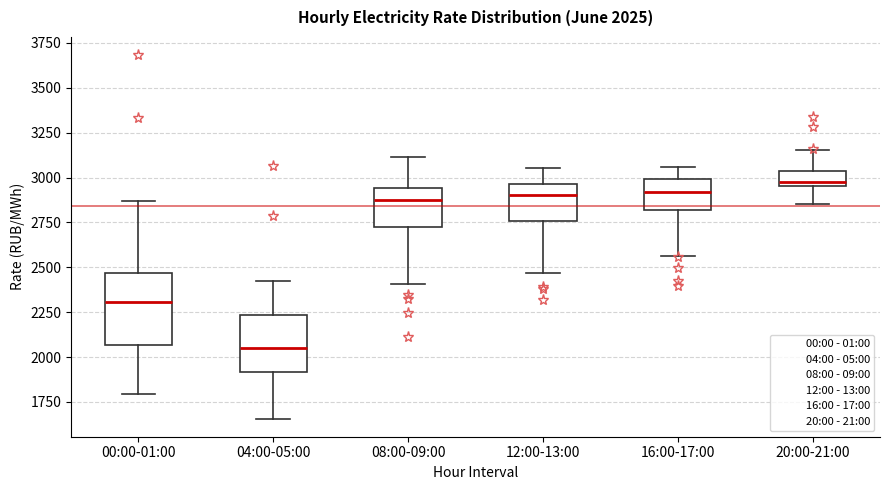

Which box's median line is the lowest?

04:00-05:00